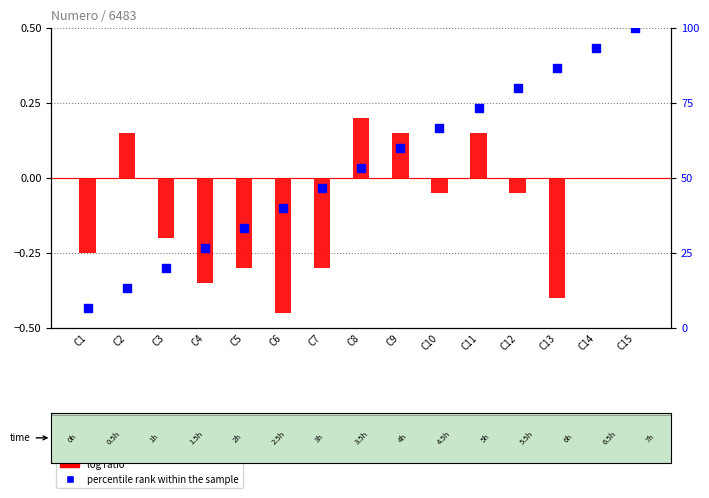

What are all the series names shown in the legend?

log ratio, percentile rank within the sample